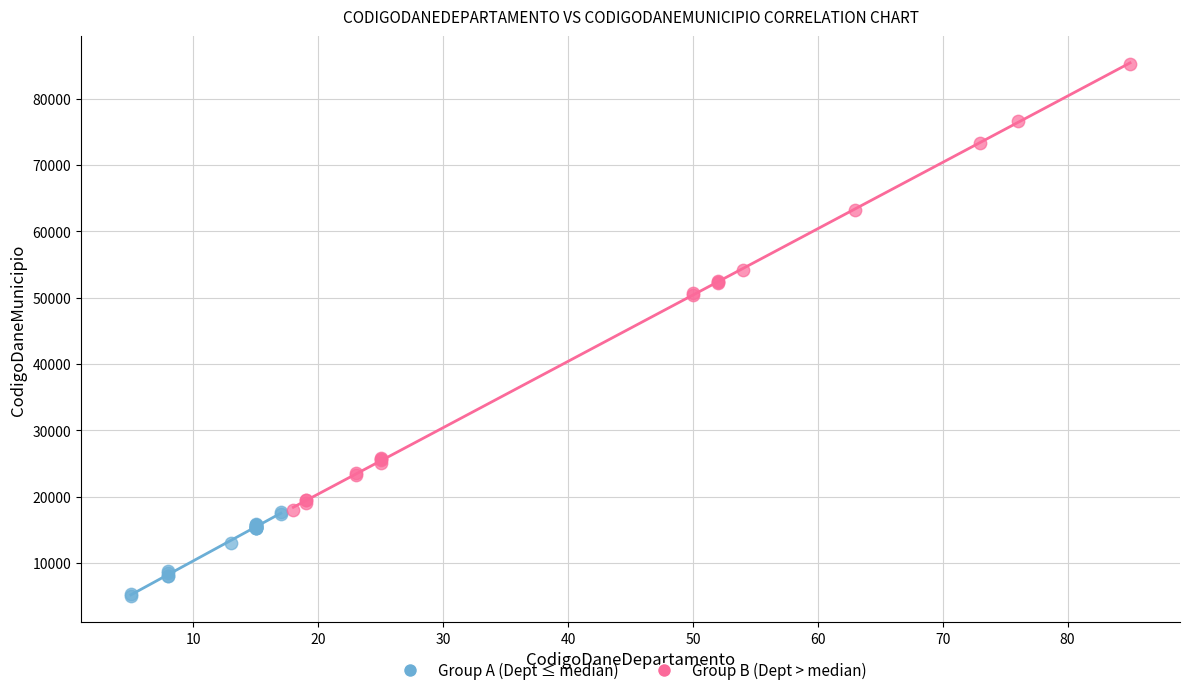

Which series contains the highest Y value?

Group B (Dept > median)